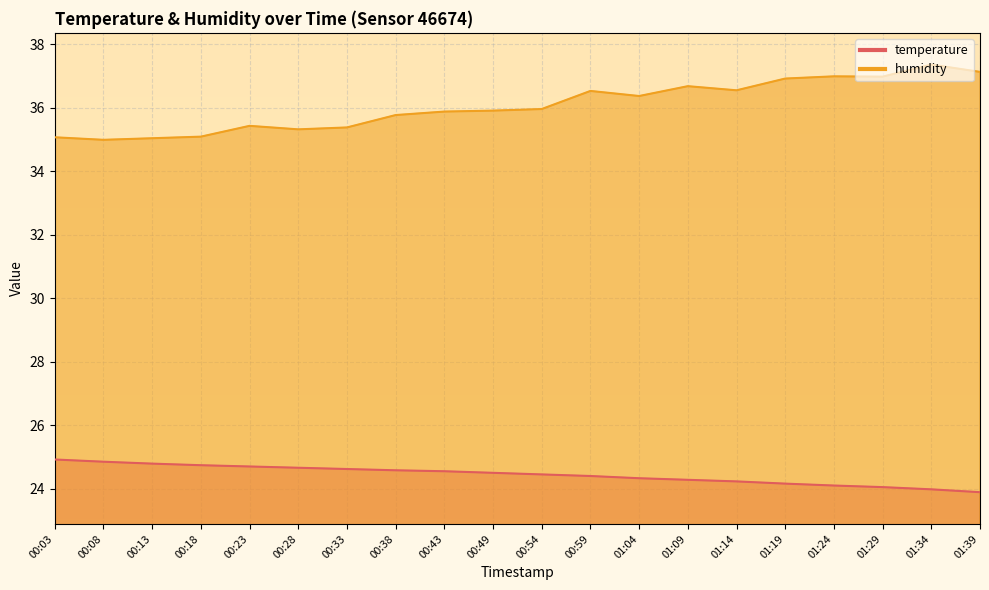

Which series has the largest total across all categories?

humidity